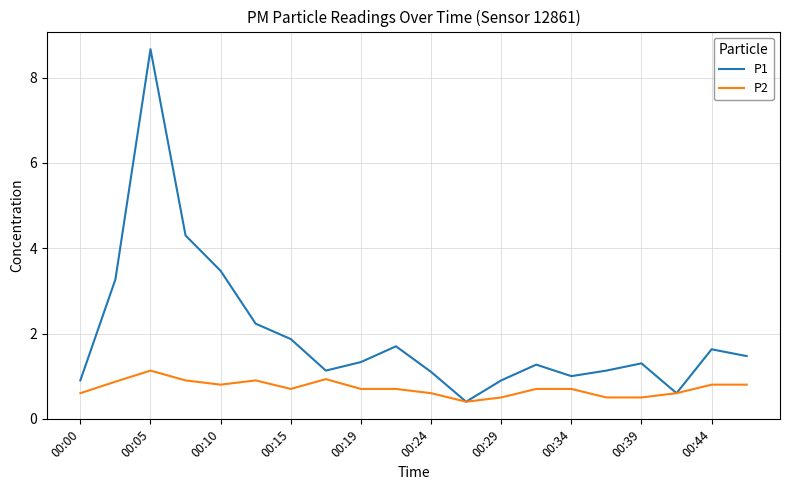

Which series has the largest range (max minus min)?

P1